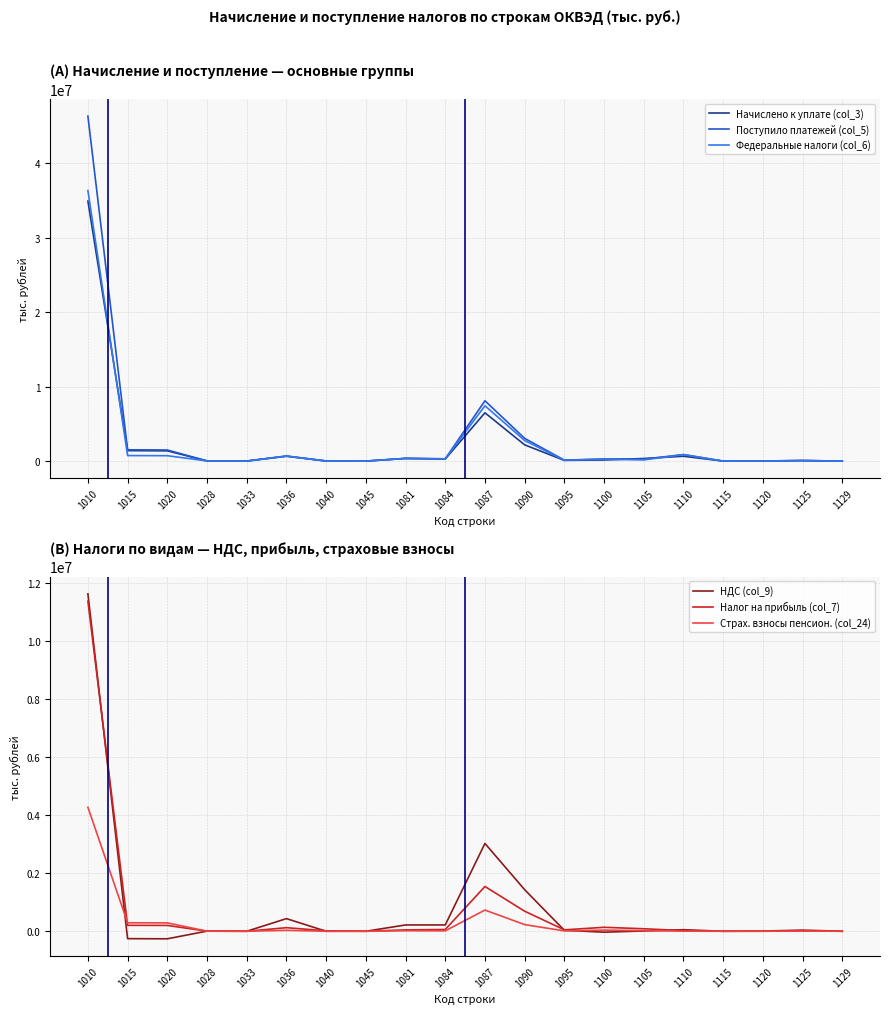

Rank the series by their maximum value, from lowest to highest.

Страх. взносы пенсион. (col_24), Налог на прибыль (col_7), НДС (col_9), Начислено к уплате (col_3), Федеральные налоги (col_6), Поступило платежей (col_5)